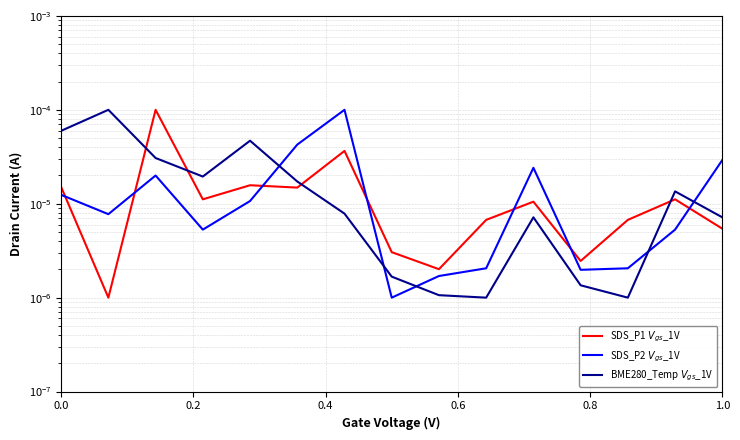

What are all the series names shown in the legend?

SDS_P1 $V_{gs}$_1V, SDS_P2 $V_{gs}$_1V, BME280_Temp $V_{gs}$_1V